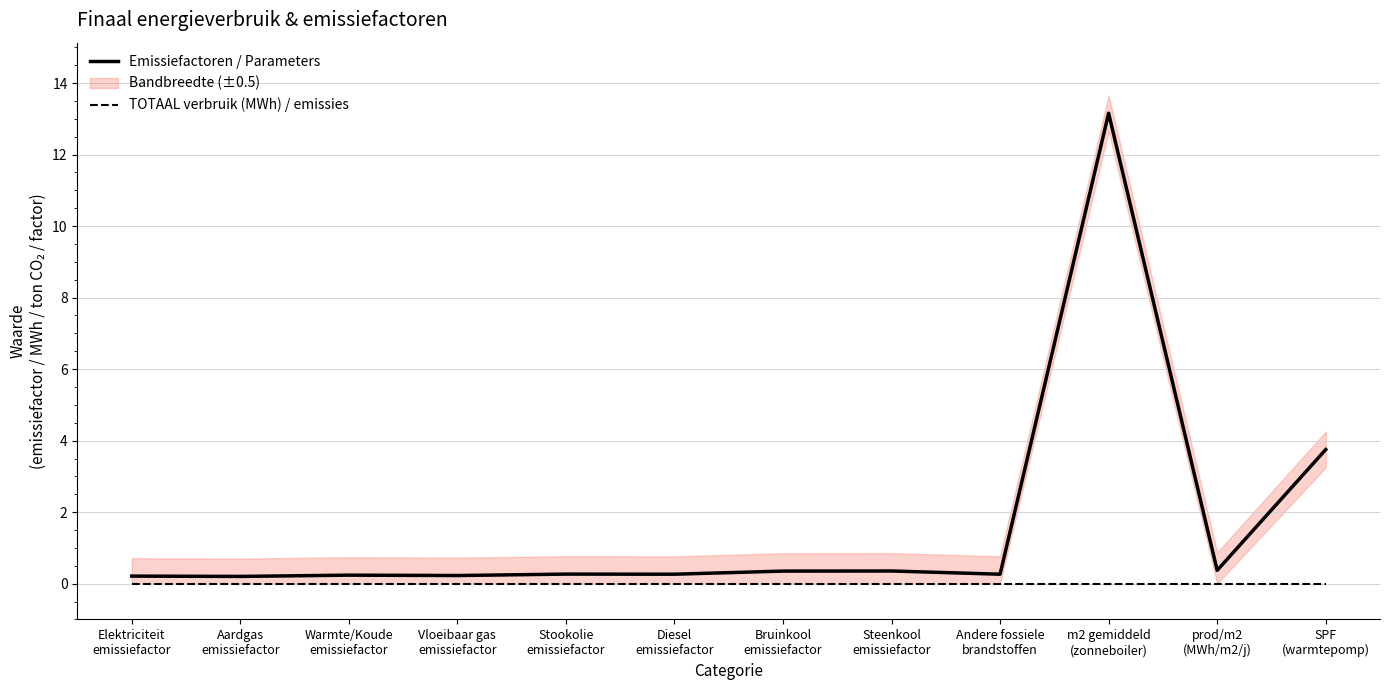

What is the difference between the Emissiefactoren / Parameters values at Diesel
emissiefactor and Bruinkool
emissiefactor?

0.1